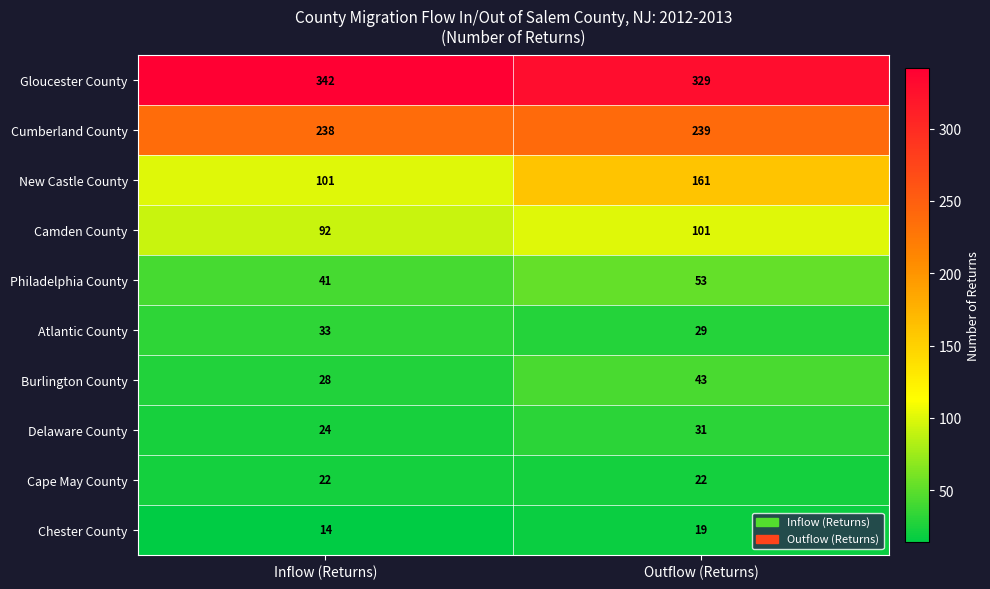

True or false: Camden County has a value of 51 at Outflow (Returns).

False